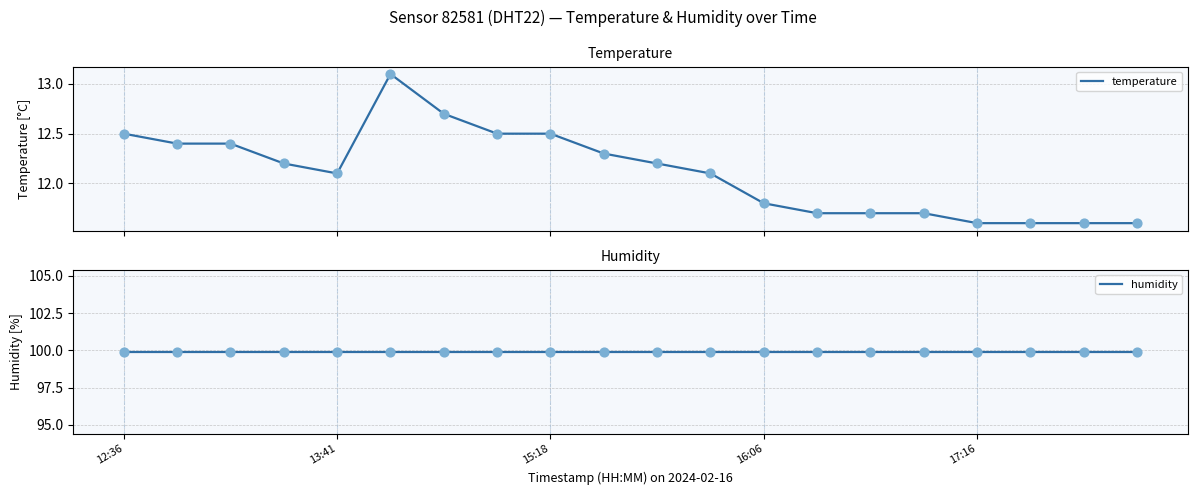

At which category is the sum across all series the highest?

5